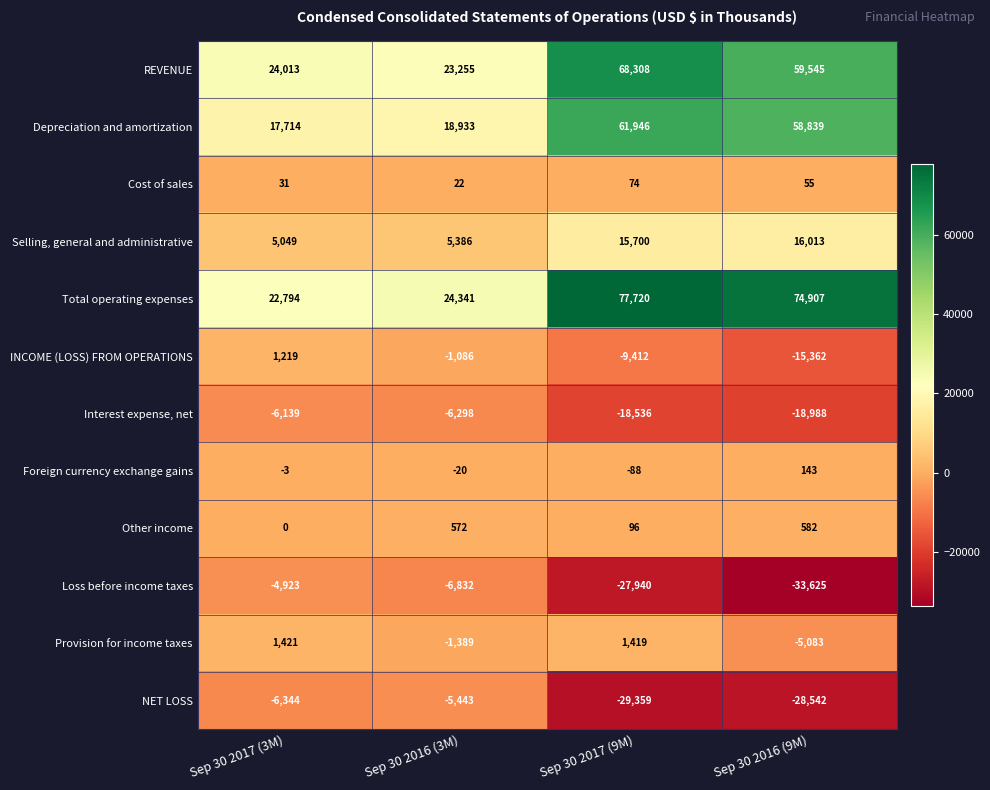

What is the total value across all series at Sep 30 2016 (9M)?

108484